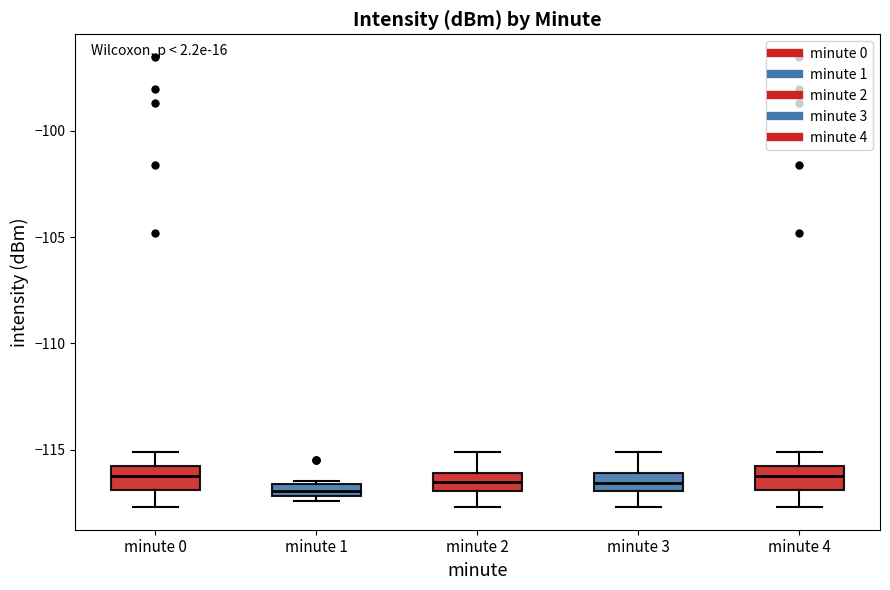

Where is the lower edge of the box for minute 2 on the y-axis? The values are not printed on the chart, so give them approximately, as read against the axis.

-117.0